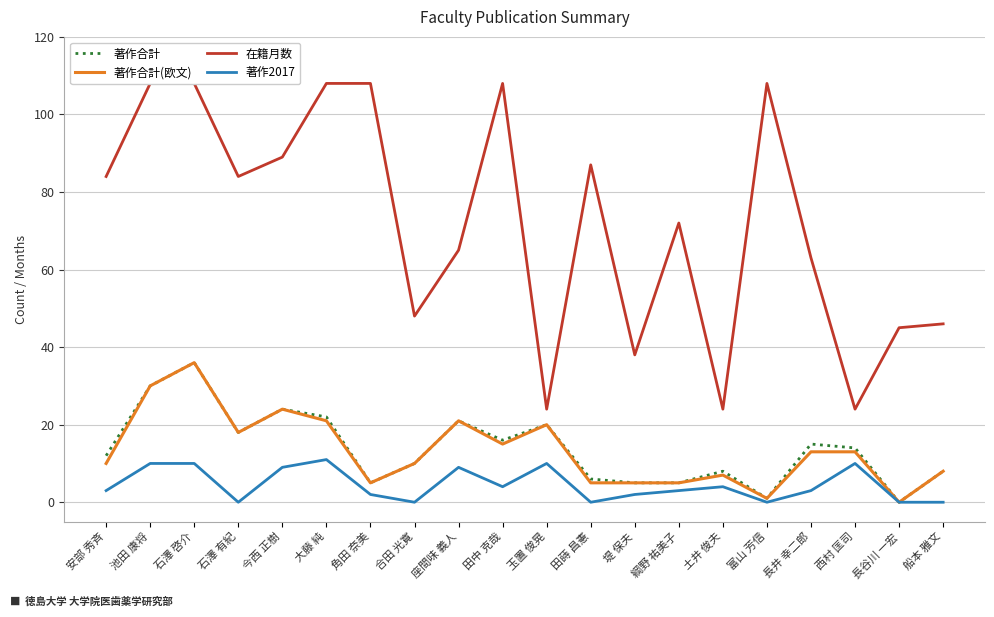

Reading left to right, extract all data points from this chart.

著作合計: 12	30	36	18	24	22	5	10	21	16	20	6	5	5	8	1	15	14	0	8
著作合計(欧文): 10	30	36	18	24	21	5	10	21	15	20	5	5	5	7	1	13	13	0	8
在籍月数: 84	108	108	84	89	108	108	48	65	108	24	87	38	72	24	108	63	24	45	46
著作2017: 3	10	10	0	9	11	2	0	9	4	10	0	2	3	4	0	3	10	0	0